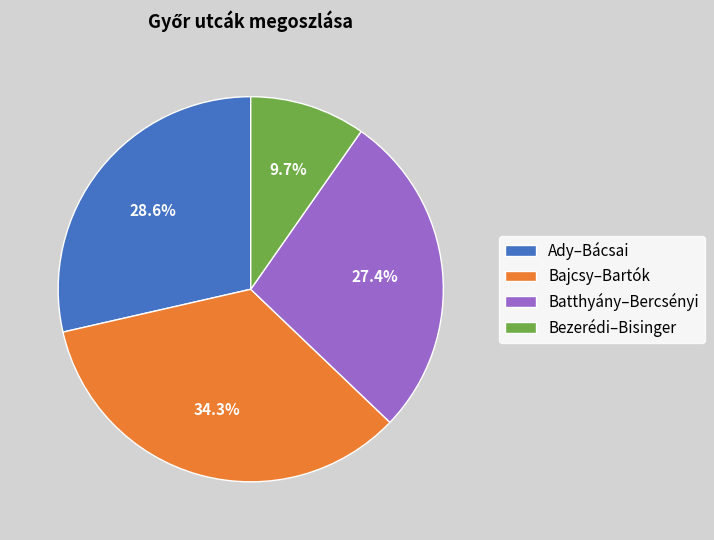

Does Bezerédi–Bisinger represent more than half of the total?

No